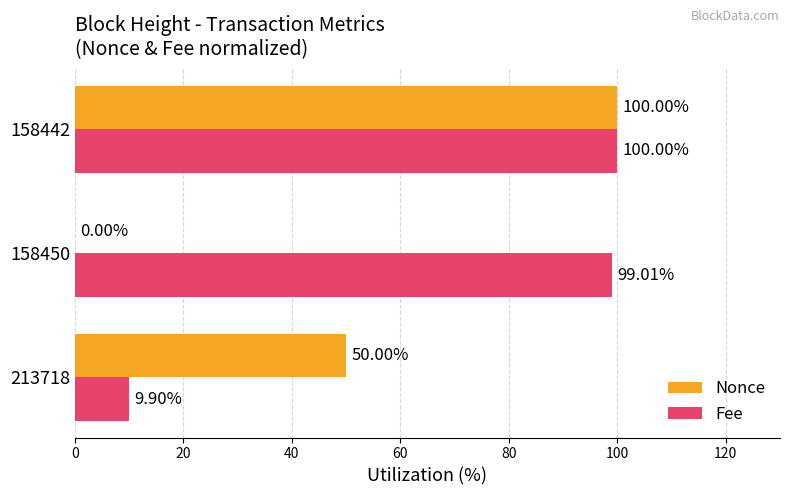

What are all the series names shown in the legend?

Nonce, Fee